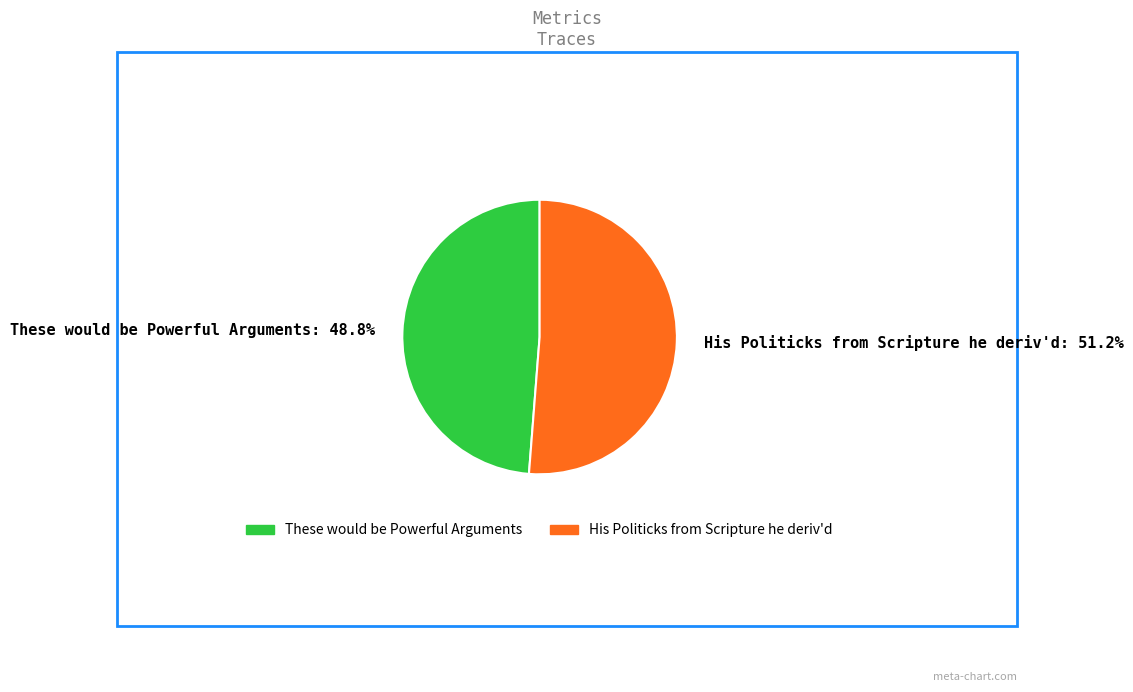

Is there any slice that represents more than half of the pie?

Yes